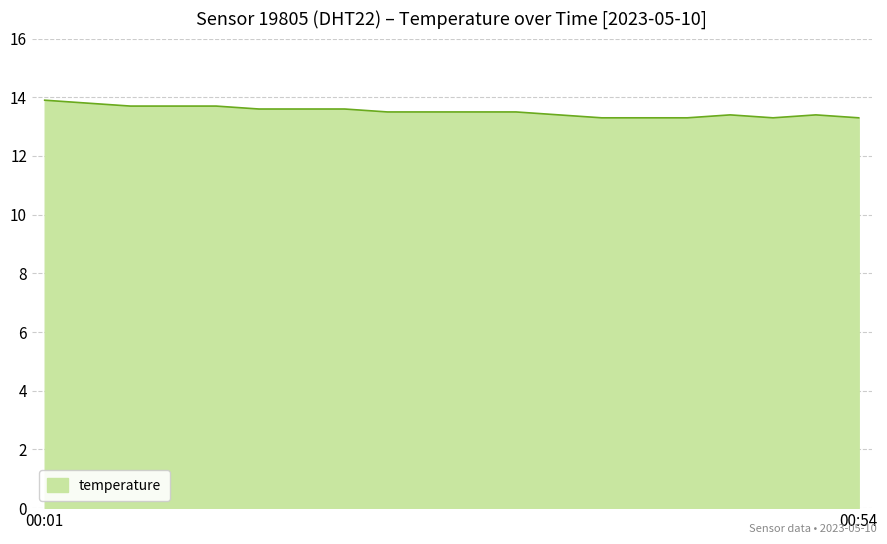

What is the greatest value displayed?

13.9